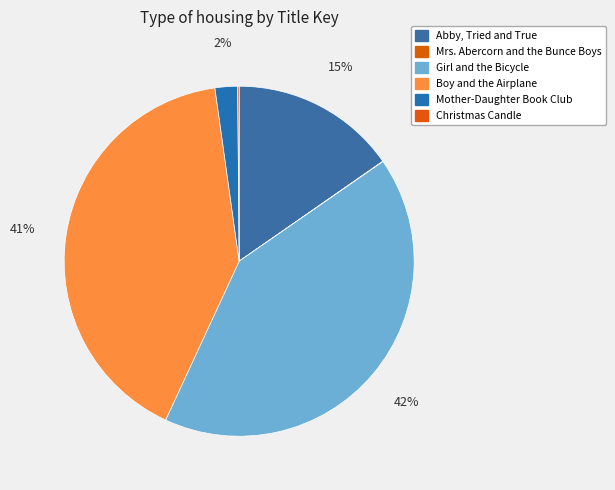

To the nearest percent, what is the difference between the largest and smallest slice percentages?

42%